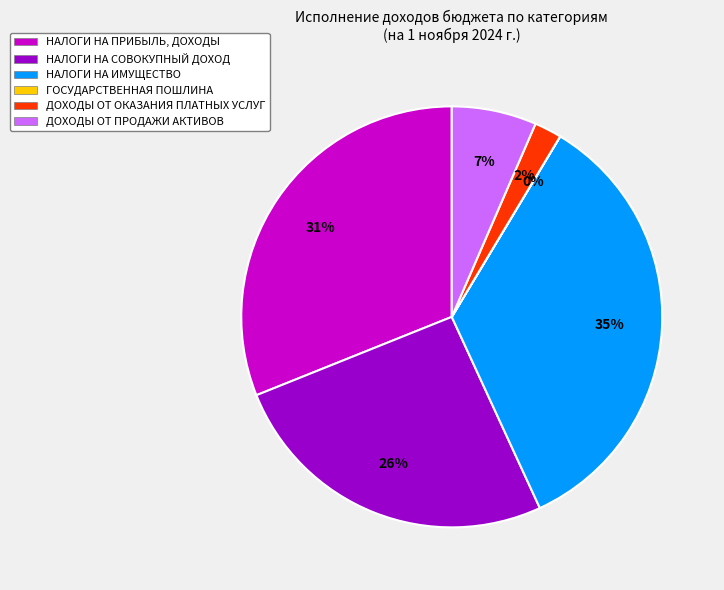

The НАЛОГИ НА СОВОКУПНЫЙ ДОХОД slice represents 36% of the pie. True or false?

False